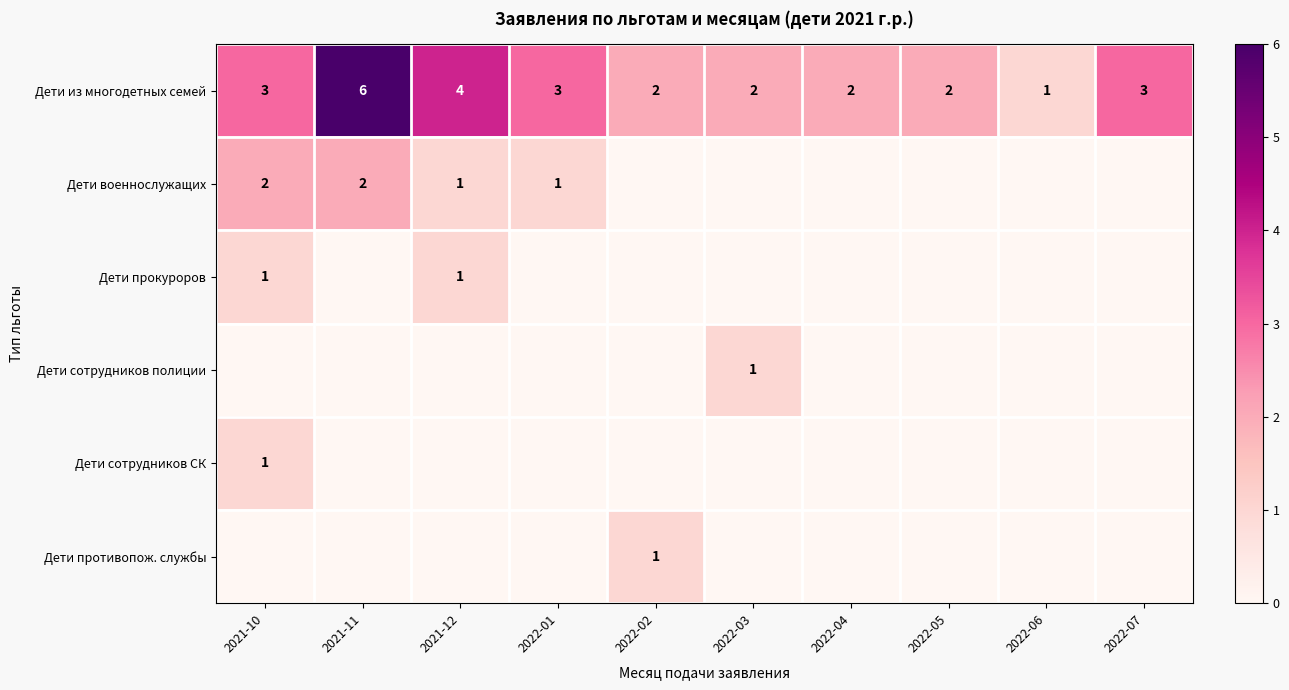

What is the total value across all series at 2022-06?

1